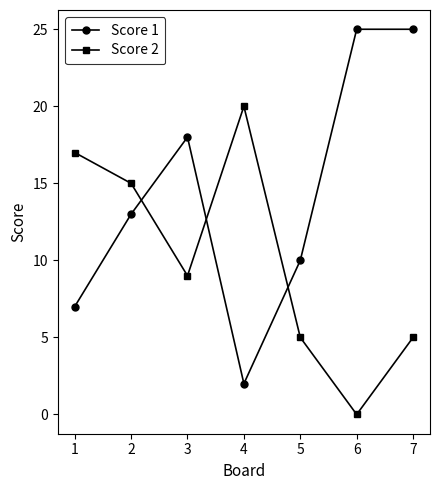

What is the value of the Score 1 point at the 5th from the left?

10